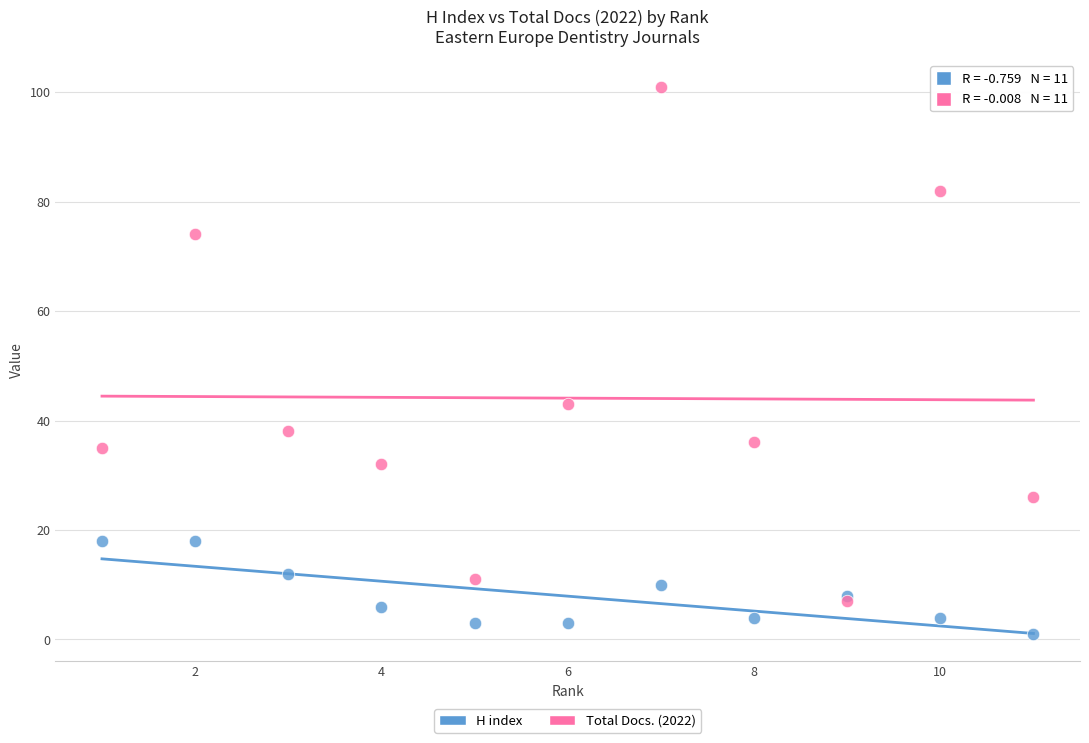

Across all series, what Y value is closest to 51?

43